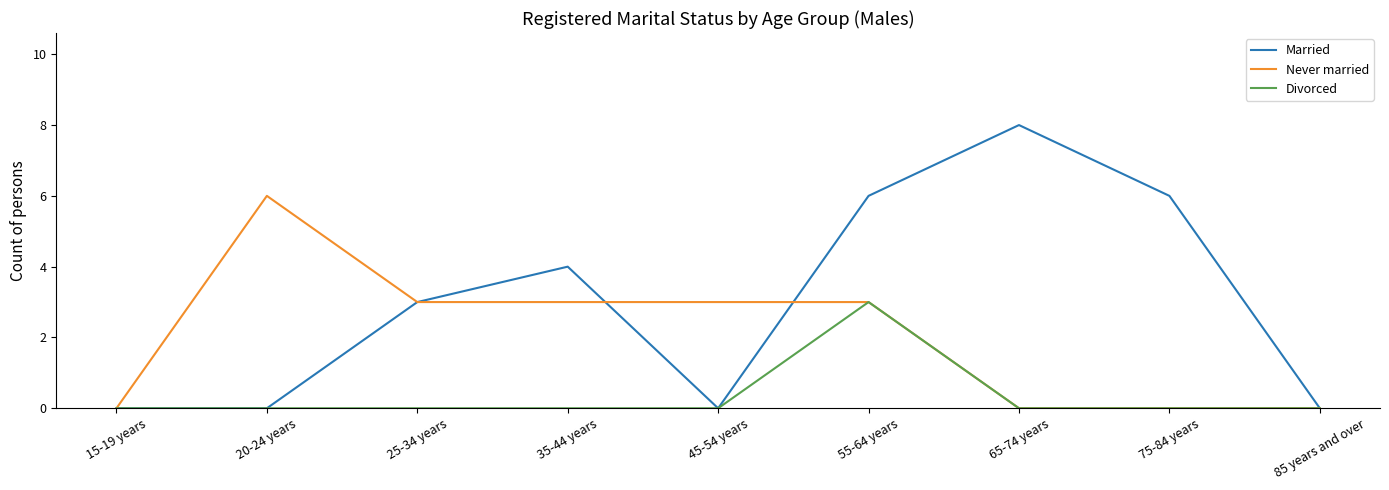

Reading right to left, transcribe all the data shown in this chart.

Married: 85 years and over=0	75-84 years=6	65-74 years=8	55-64 years=6	45-54 years=0	35-44 years=4	25-34 years=3	20-24 years=0	15-19 years=0
Never married: 85 years and over=0	75-84 years=0	65-74 years=0	55-64 years=3	45-54 years=3	35-44 years=3	25-34 years=3	20-24 years=6	15-19 years=0
Divorced: 85 years and over=0	75-84 years=0	65-74 years=0	55-64 years=3	45-54 years=0	35-44 years=0	25-34 years=0	20-24 years=0	15-19 years=0